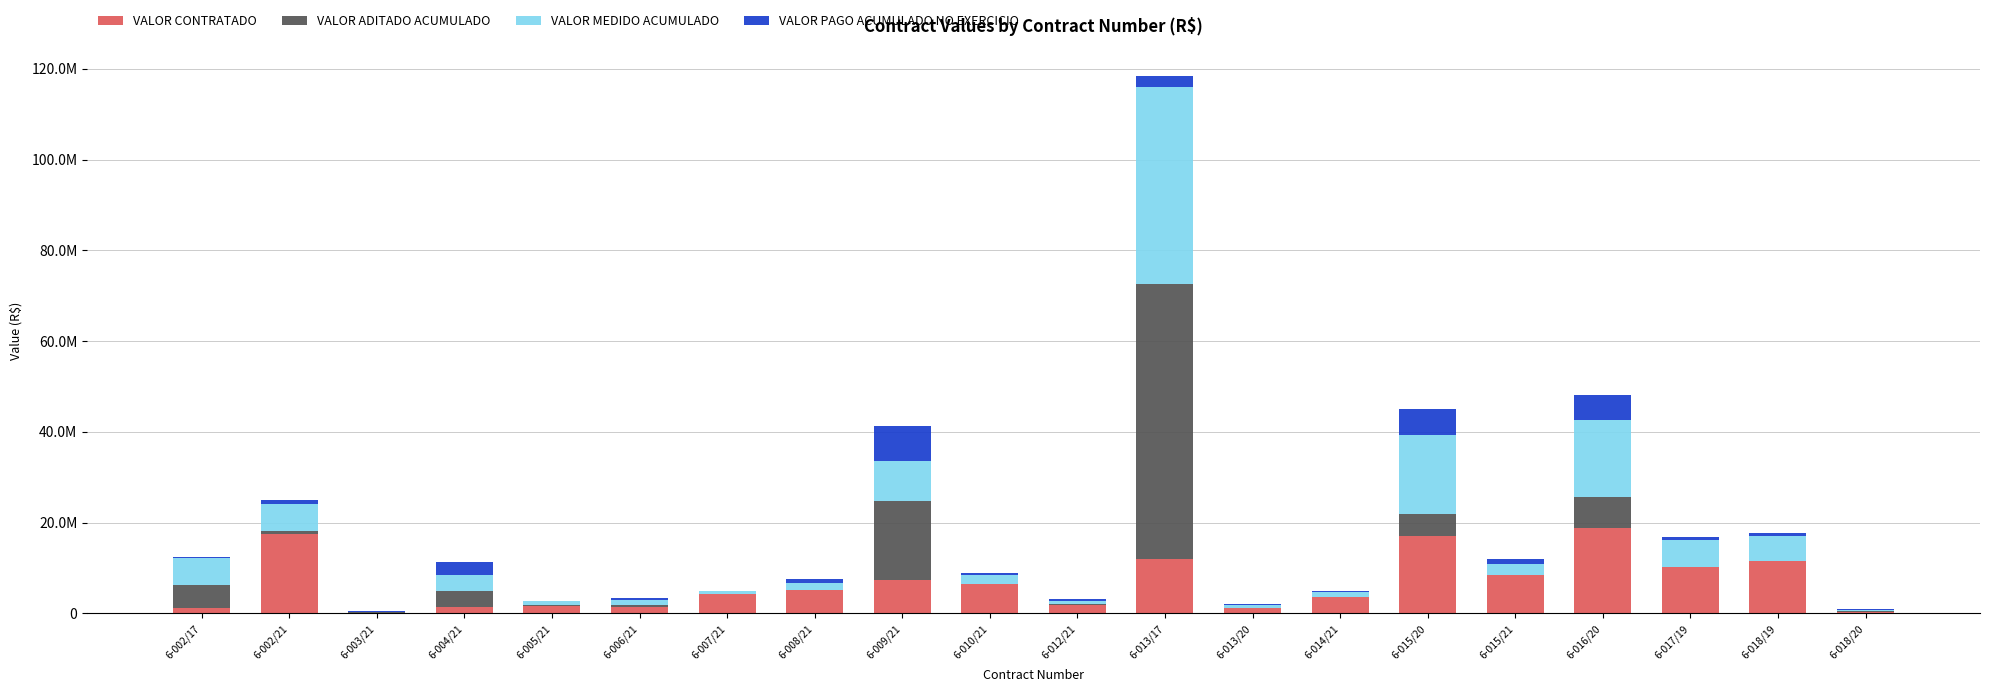

What are all the series names shown in the legend?

VALOR CONTRATADO, VALOR ADITADO ACUMULADO, VALOR MEDIDO ACUMULADO, VALOR PAGO ACUMULADO NO EXERCICIO